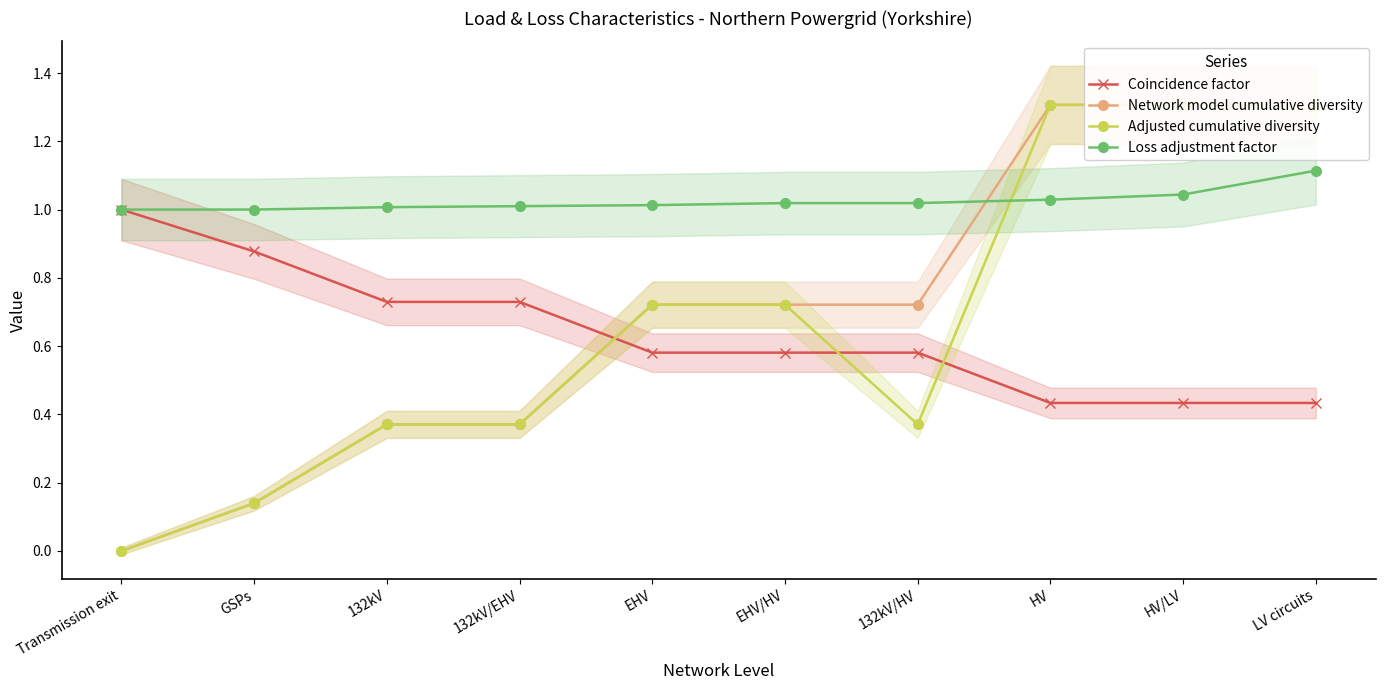

What is the sum of the Adjusted cumulative diversity values at 132kV/EHV and HV/LV?

1.7